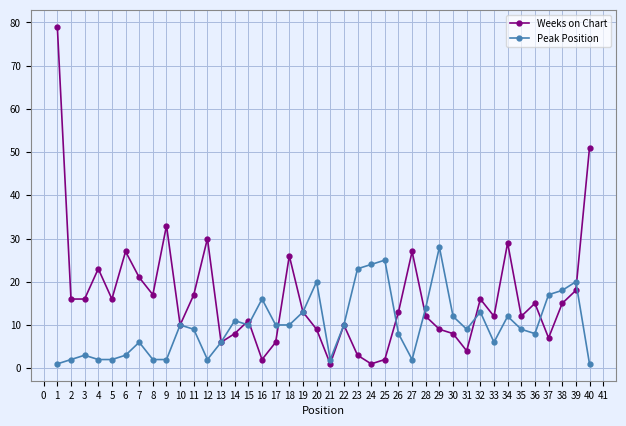

Reading left to right, list all the values displayed in this chart.

Weeks on Chart: 79	16	16	23	16	27	21	17	33	10	17	30	6	8	11	2	6	26	13	9	1	10	3	1	2	13	27	12	9	8	4	16	12	29	12	15	7	15	18	51
Peak Position: 1	2	3	2	2	3	6	2	2	10	9	2	6	11	10	16	10	10	13	20	2	10	23	24	25	8	2	14	28	12	9	13	6	12	9	8	17	18	20	1